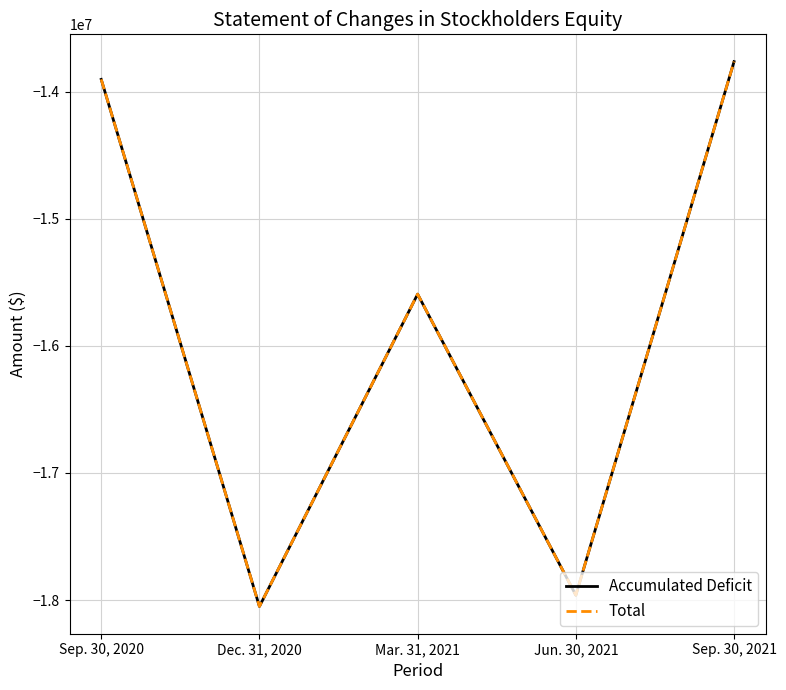

The value of Total at Dec. 31, 2020 is -3860613. True or false?

False